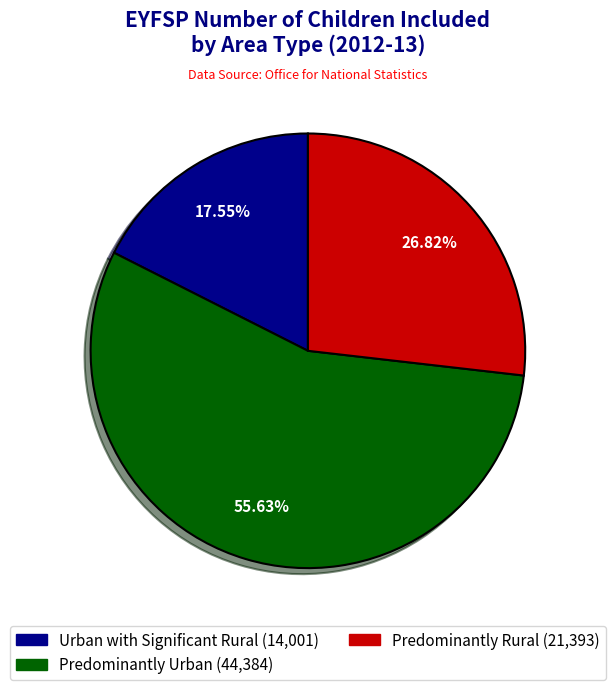

Is Predominantly Urban the majority of the pie?

Yes